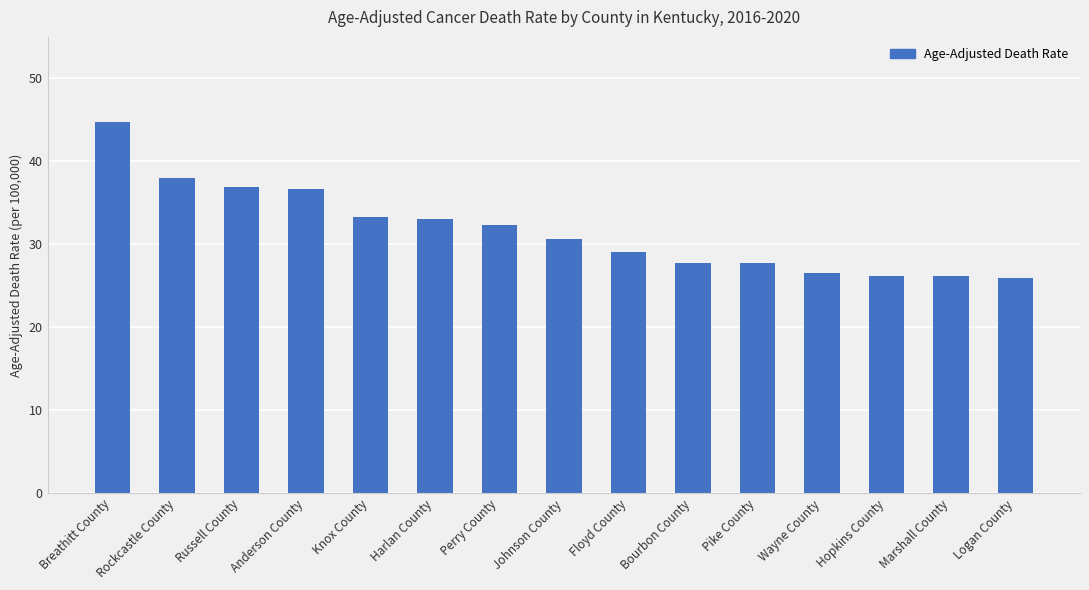

What is the label of the 6th bar from the right?

Bourbon County